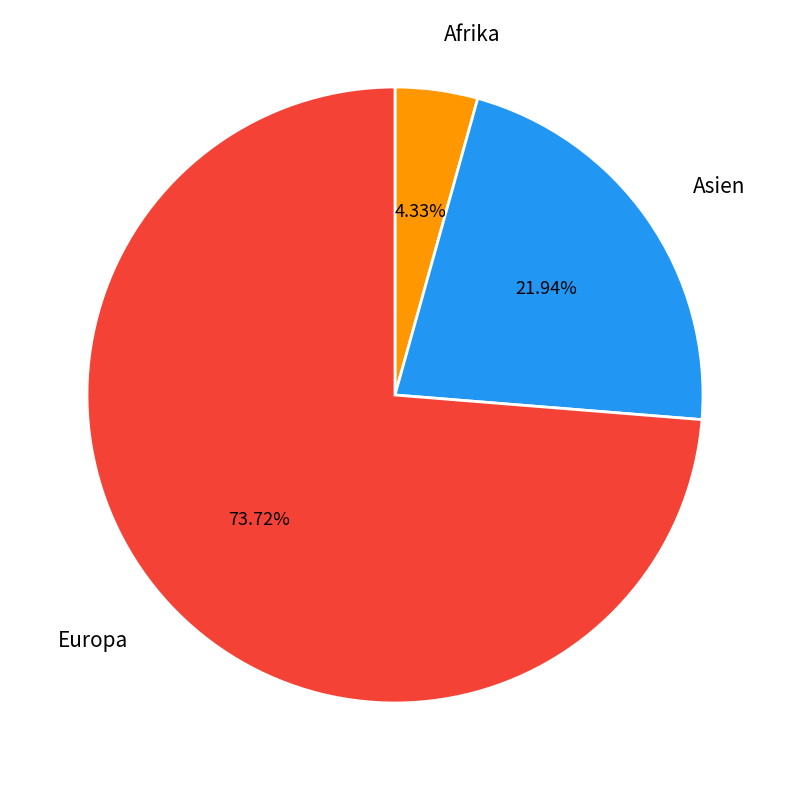

Rank the categories by value from lowest to highest.

Afrika, Asien, Europa